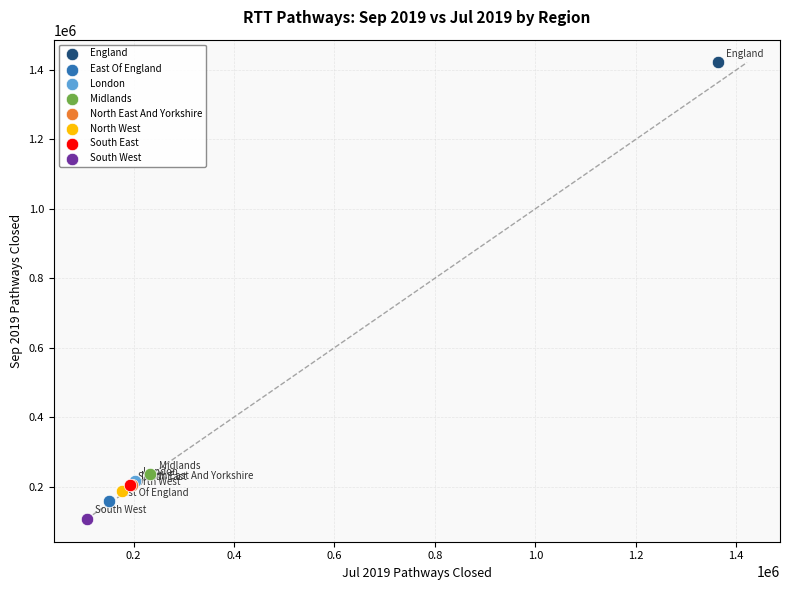

Which series contains the lowest Y value?

South West